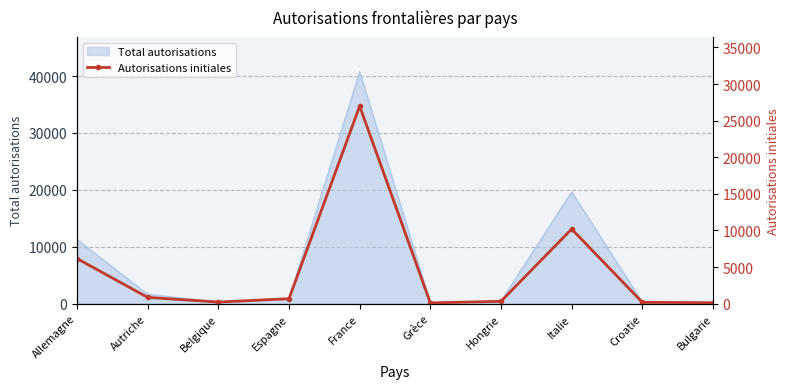

What is the value of the 10th point from the left?

130